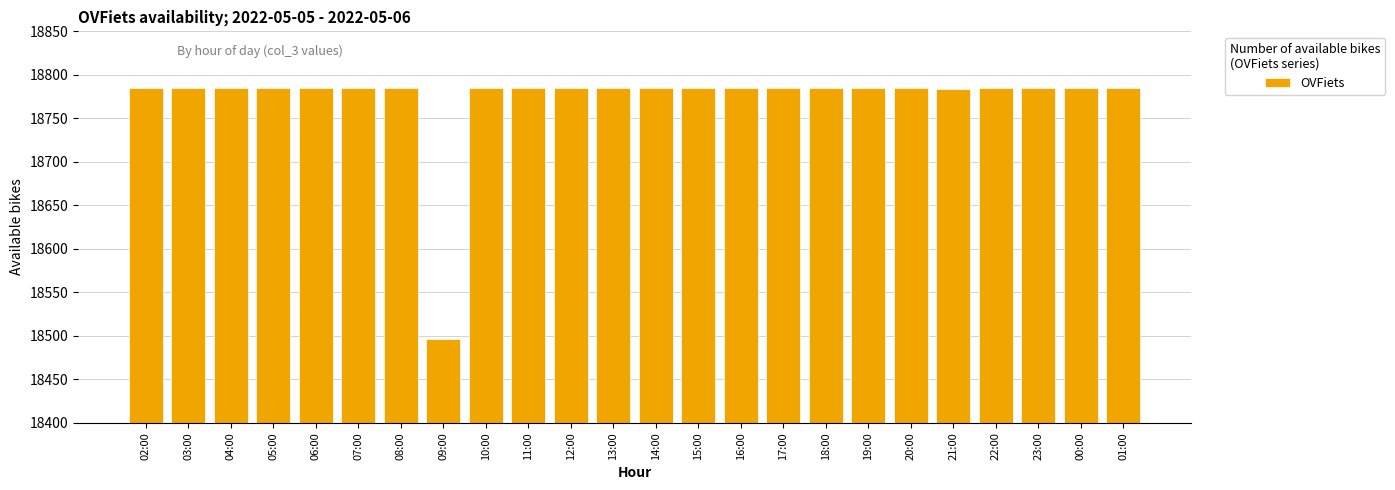

What is the maximum value shown in the chart?

18785